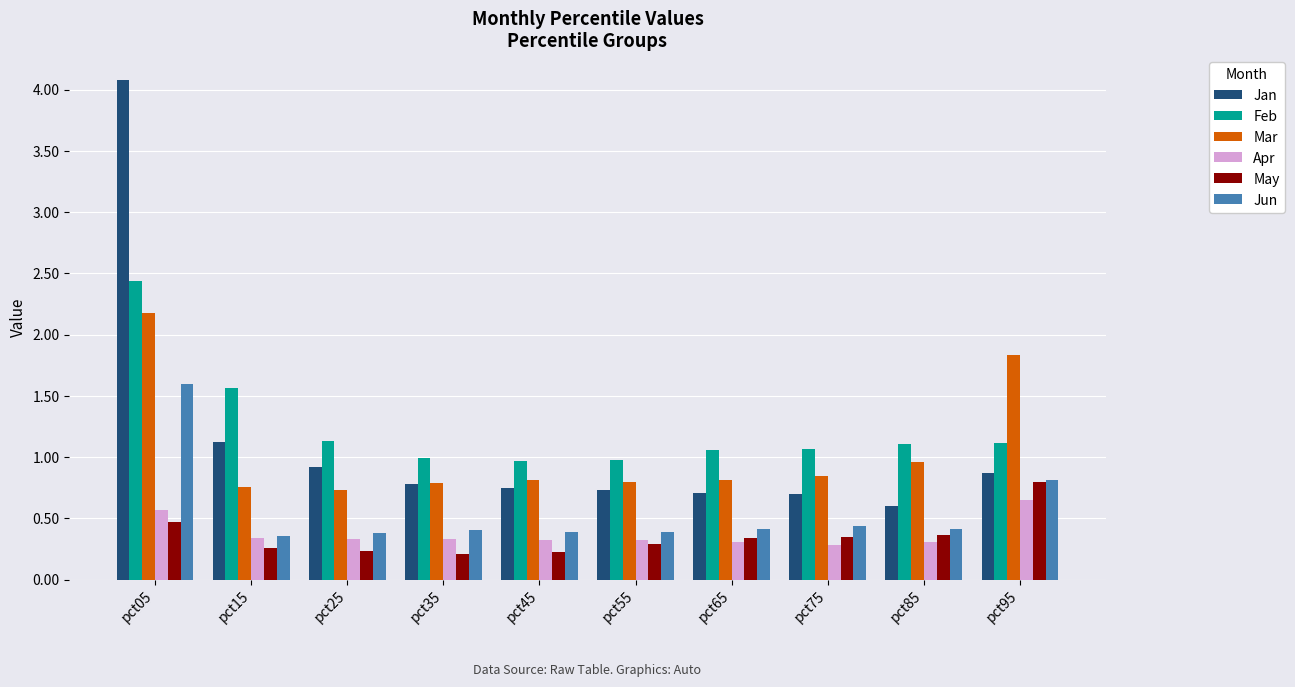

What is the greatest value displayed?

4.1